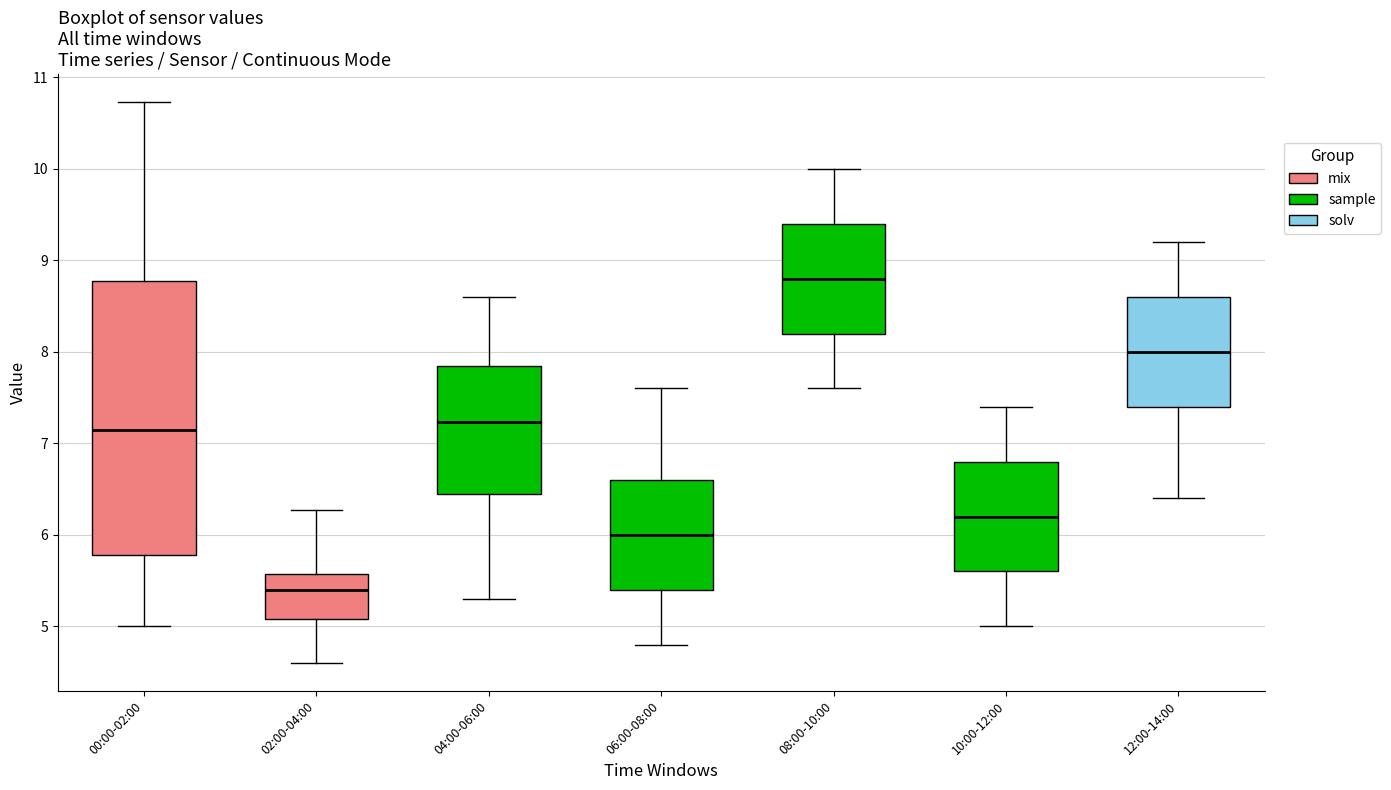

Reading left to right, transcribe this box plot: for each box, give where its median line is, the range the box spans, and where its two whiskers end, as read against the y-axis. The values are not printed on the chart, so give them approximately, as read against the axis.

00:00-02:00: median 7.2, box 5.8 to 8.8, whiskers 5.0 to 10.7
02:00-04:00: median 5.4, box 5.1 to 5.6, whiskers 4.6 to 6.3
04:00-06:00: median 7.2, box 6.4 to 7.9, whiskers 5.3 to 8.6
06:00-08:00: median 6.0, box 5.4 to 6.6, whiskers 4.8 to 7.6
08:00-10:00: median 8.8, box 8.2 to 9.4, whiskers 7.6 to 10.0
10:00-12:00: median 6.2, box 5.6 to 6.8, whiskers 5.0 to 7.4
12:00-14:00: median 8.0, box 7.4 to 8.6, whiskers 6.4 to 9.2